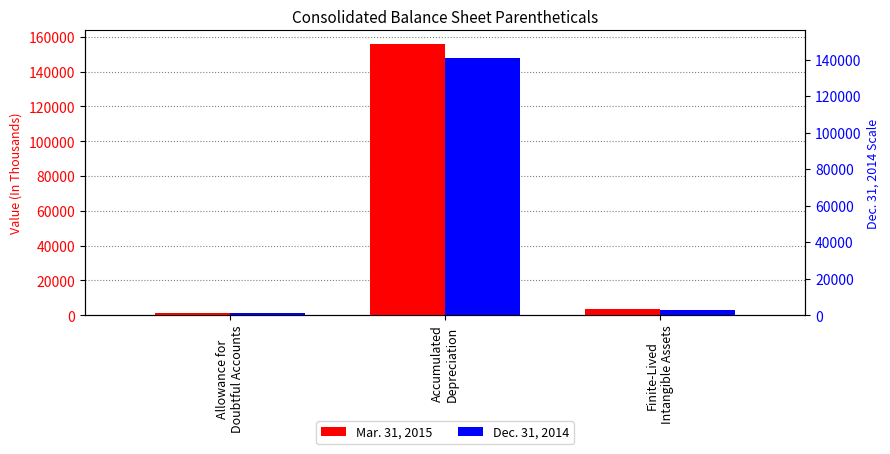

Which series has the largest range (max minus min)?

Mar. 31, 2015